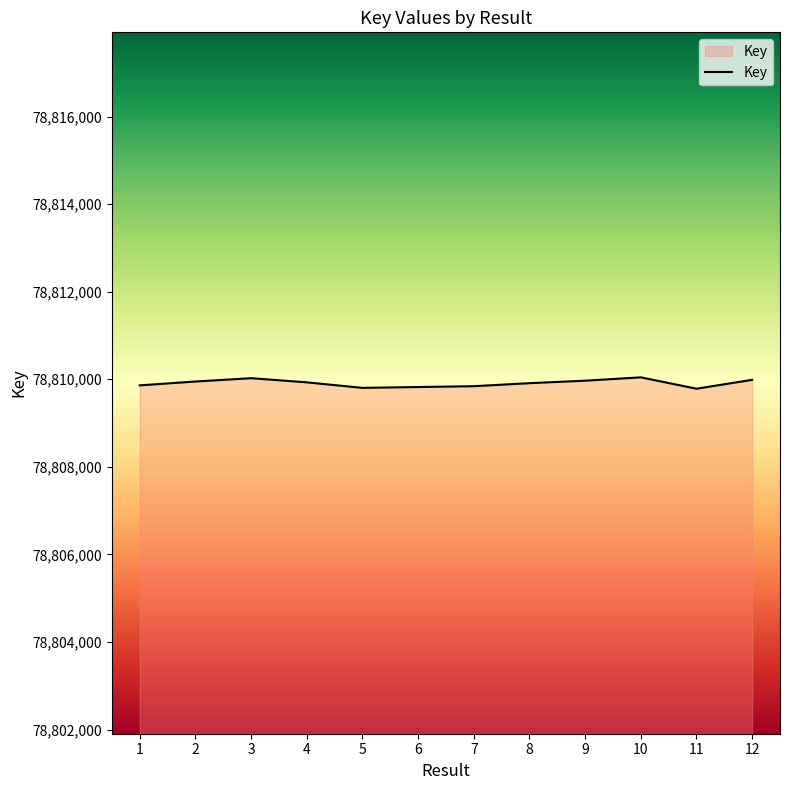

What is the maximum value shown in the chart?

78810044